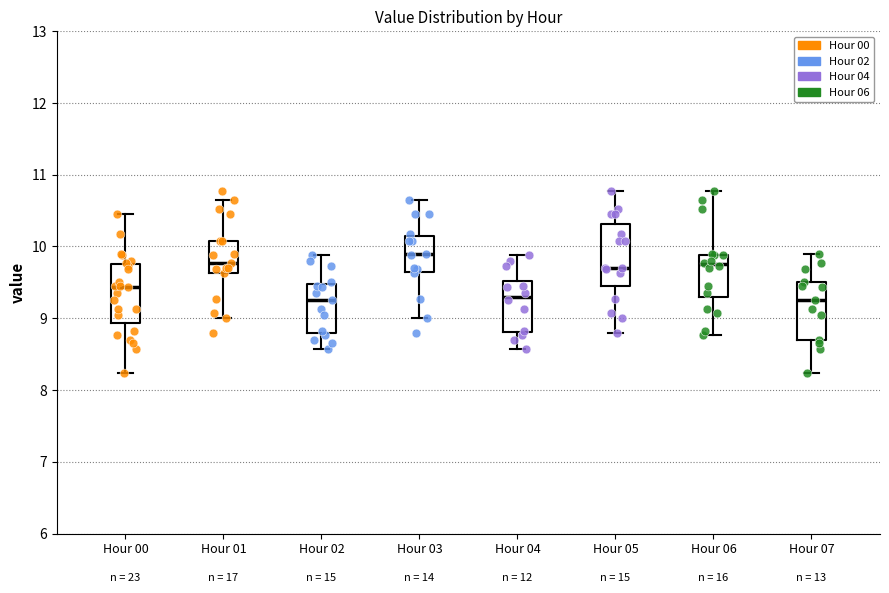

Reading left to right, read every box against the y-axis: the position of its median line, the range the box covers, and the ends of its whiskers. The values are not printed on the chart, so give them approximately, as read against the axis.

Hour 00: median 9.4, box 8.9 to 9.8, whiskers 8.2 to 10.5
Hour 01: median 9.8, box 9.6 to 10.1, whiskers 9.0 to 10.7
Hour 02: median 9.3, box 8.8 to 9.5, whiskers 8.6 to 9.9
Hour 03: median 9.9, box 9.6 to 10.2, whiskers 9.0 to 10.7
Hour 04: median 9.3, box 8.8 to 9.5, whiskers 8.6 to 9.9
Hour 05: median 9.7, box 9.5 to 10.3, whiskers 8.8 to 10.8
Hour 06: median 9.8, box 9.3 to 9.9, whiskers 8.8 to 10.8
Hour 07: median 9.3, box 8.7 to 9.5, whiskers 8.2 to 9.9